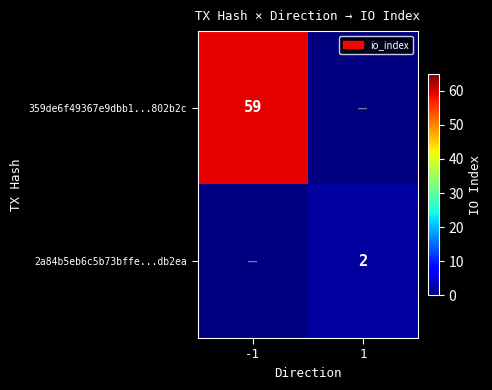

How many series are shown in this chart?

2